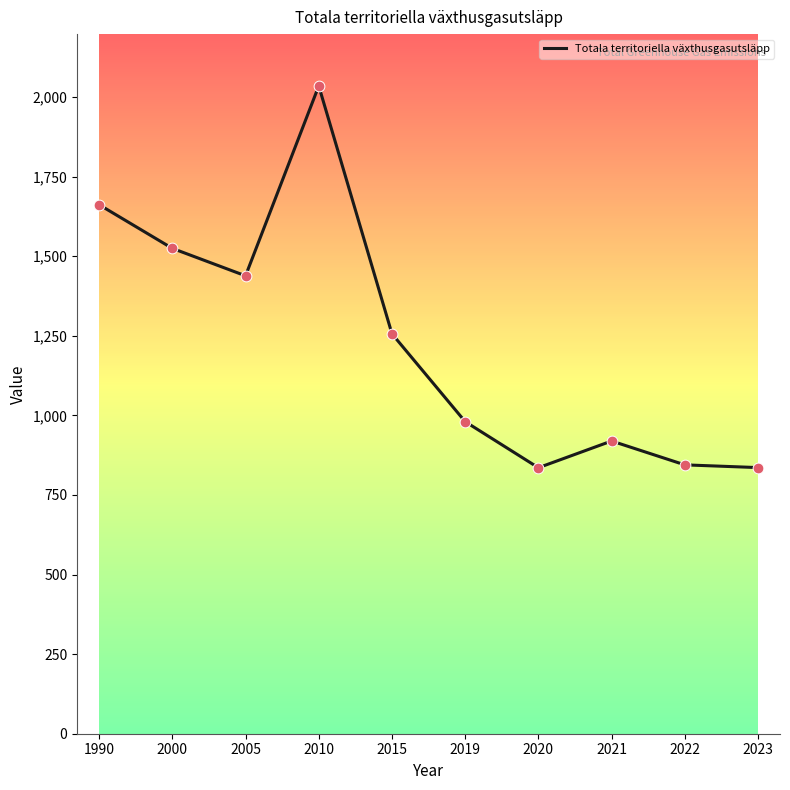

What is the change in value from 2010 to 2022?

-1190.2